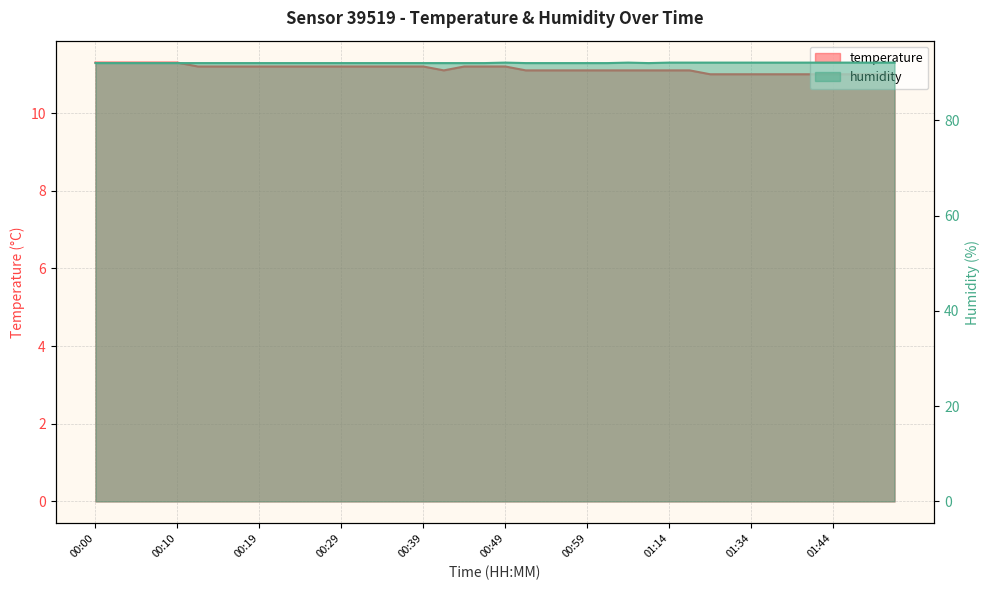

What is the maximum value shown in the chart?

92.1